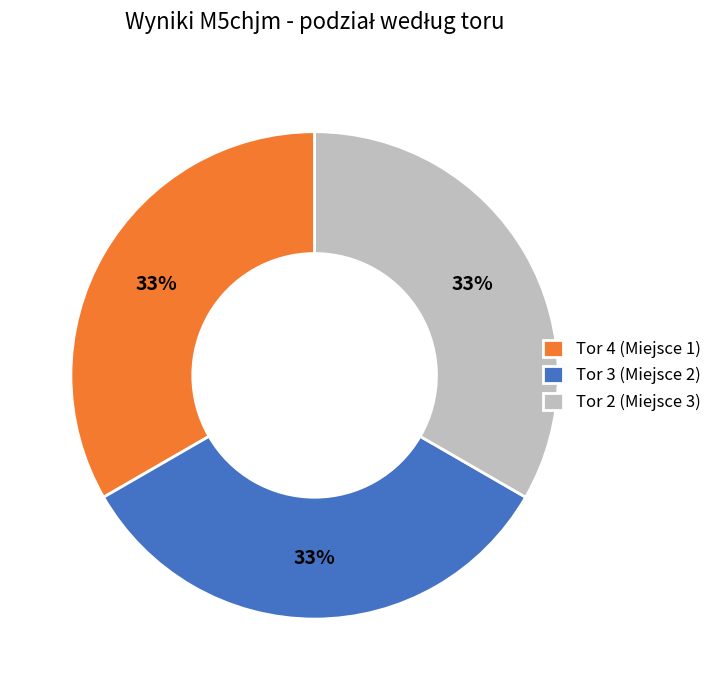

How many slices are in this pie chart?

3